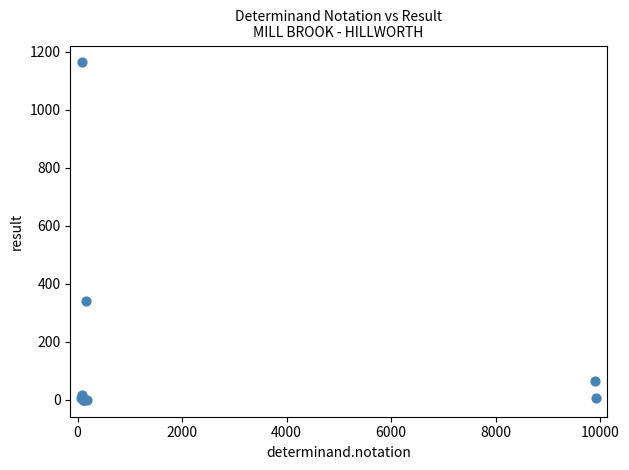

What Y value in the scatter plot is closest to 581?

341.0